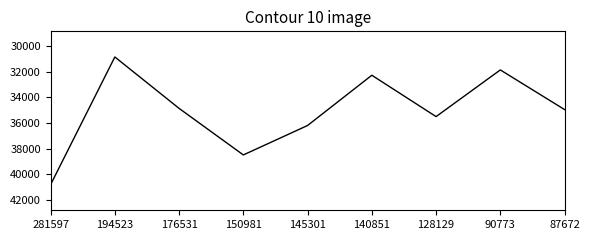

What is the sum of the values at 140851 and 87672?

67234